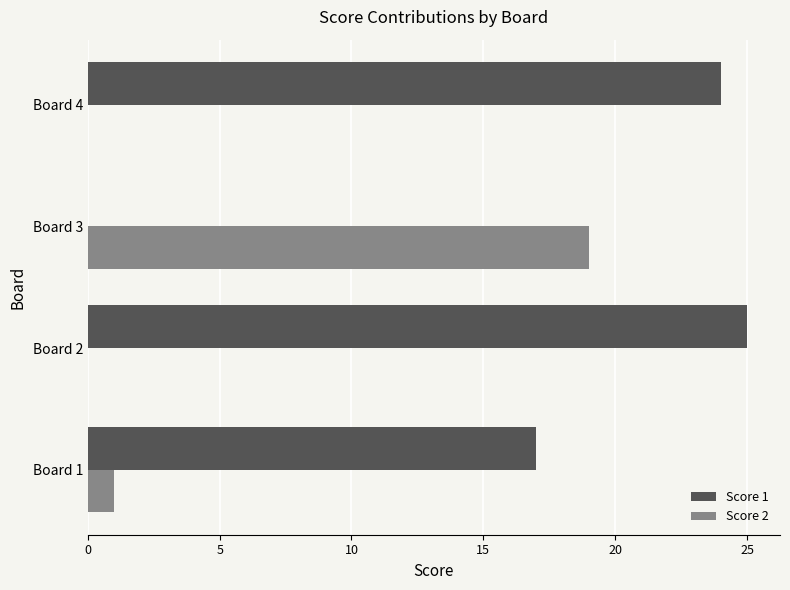

What is the sum of all Score 2 values?

20